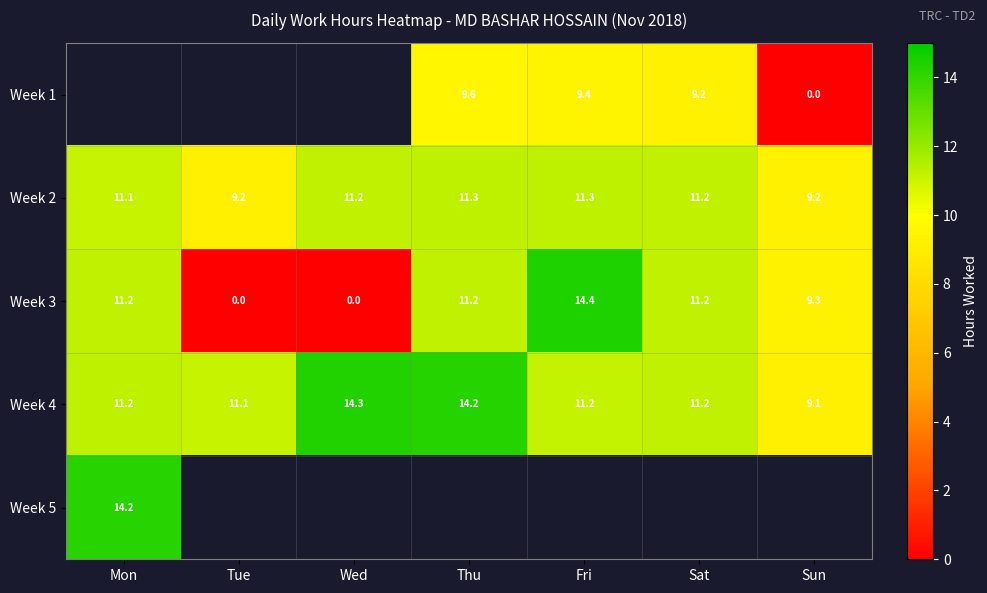

At which label does Week 2 first exceed 11?

Mon